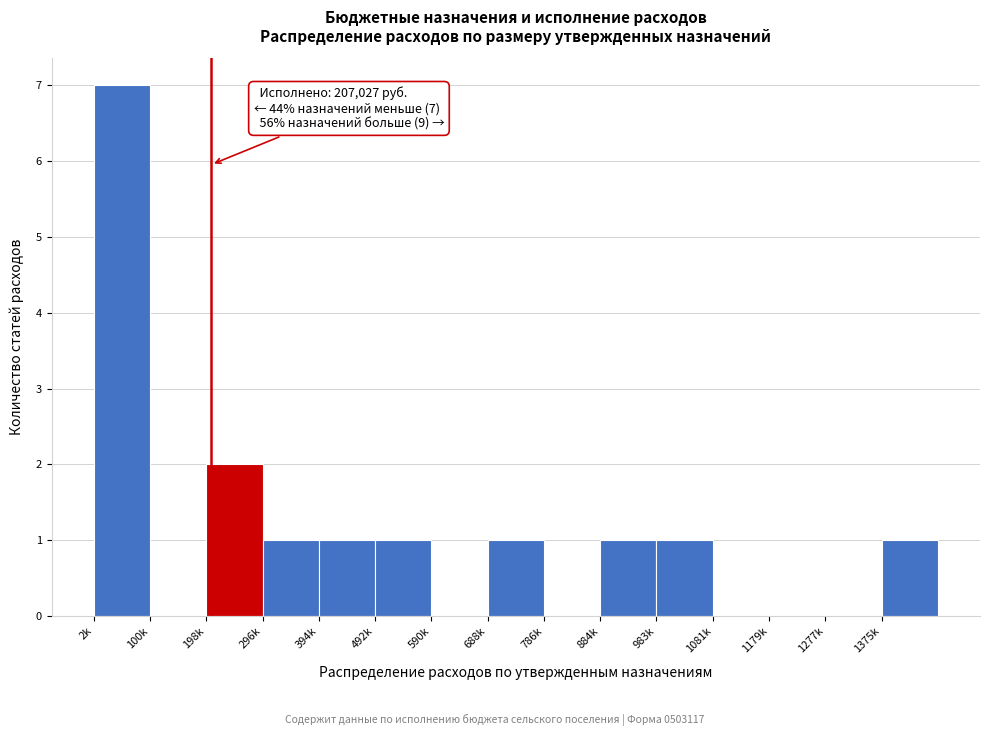

Reading left to right, transcribe all the data shown in this chart.

2k=7	100k=0	198k=2	296k=1	394k=1	492k=1	590k=0	688k=1	786k=0	884k=1	983k=1	1081k=0	1179k=0	1277k=0	1375k=1